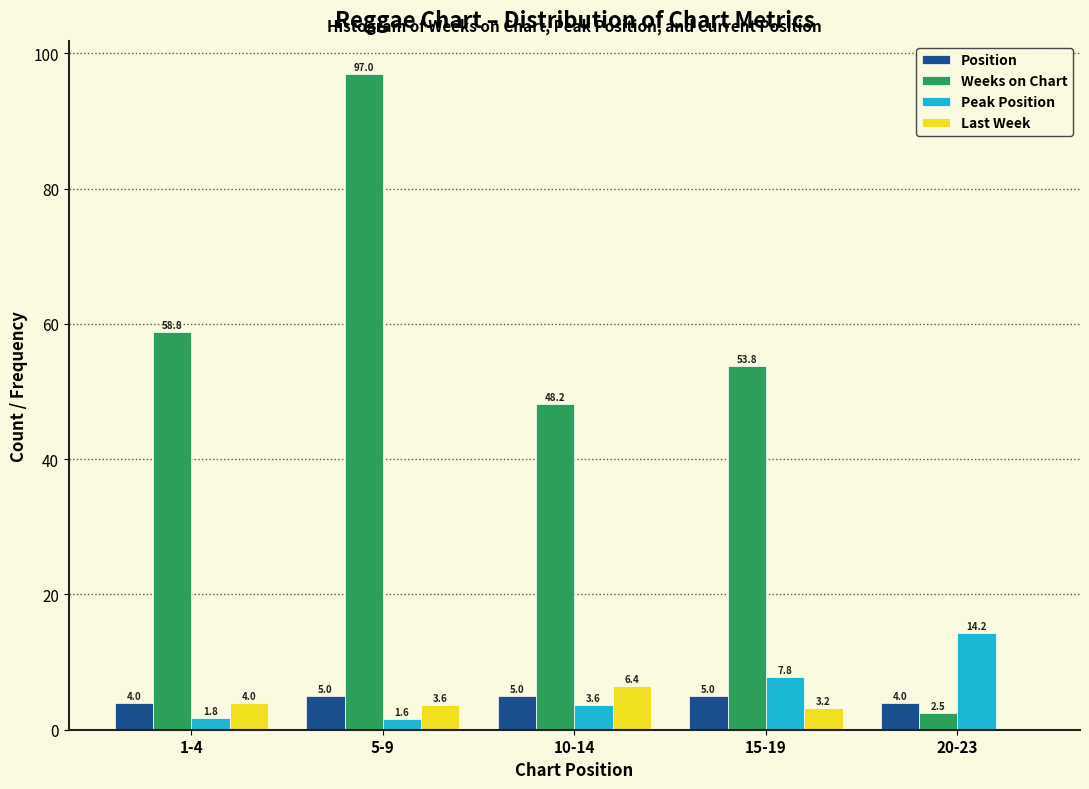

At which category does the chart reach its peak across all series?

5-9